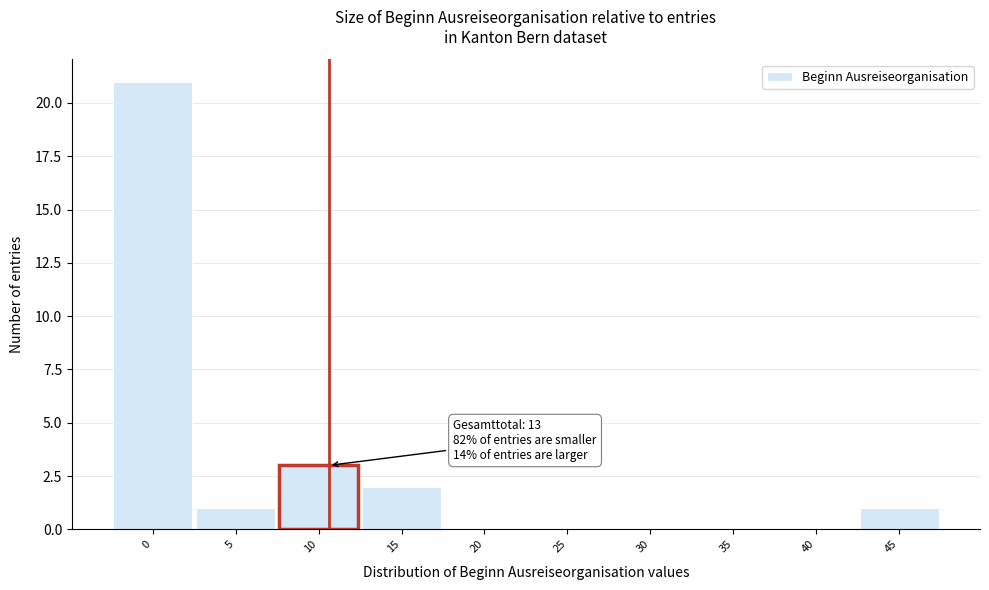

Reading right to left, list all the values displayed in this chart.

45=1	40=0	35=0	30=0	25=0	20=0	15=2	10=3	5=1	0=21